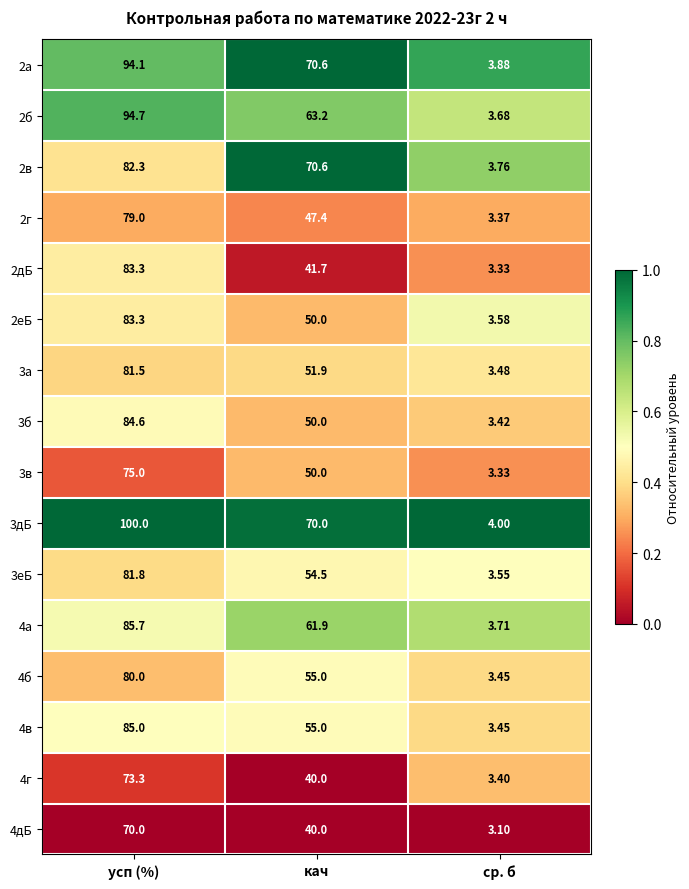

At which label is 2б closest to 49?

кач